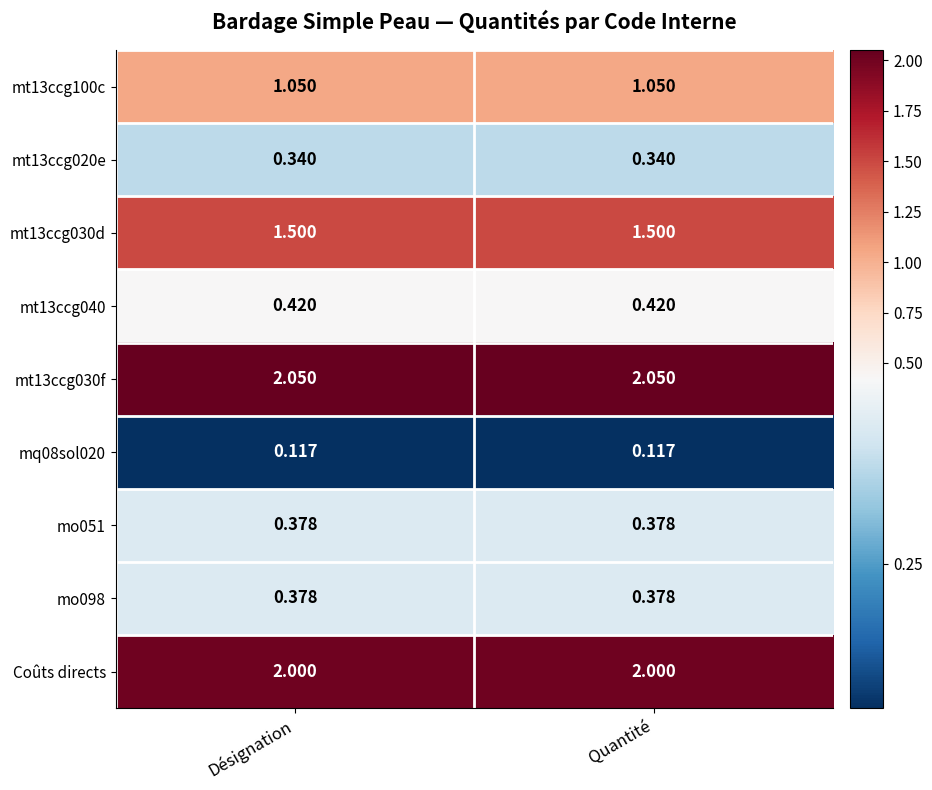

Is the value of mo051 at Quantité greater than the value of mt13ccg020e at Quantité?

Yes